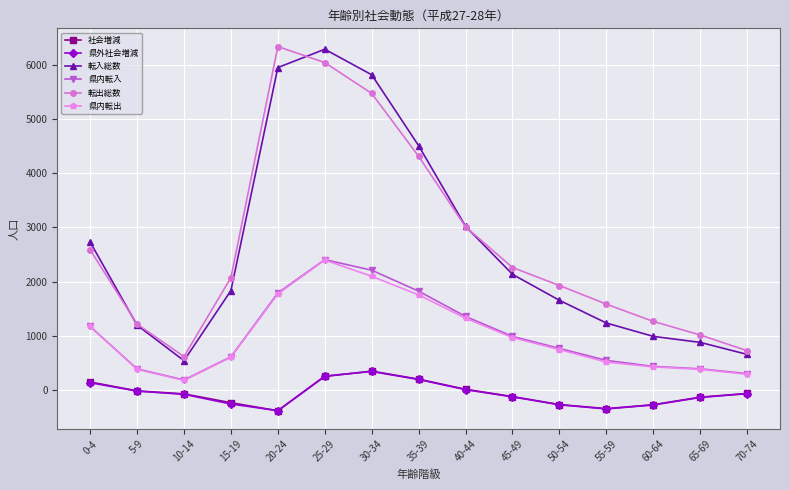

At which category is the sum across all series the highest?

25-29